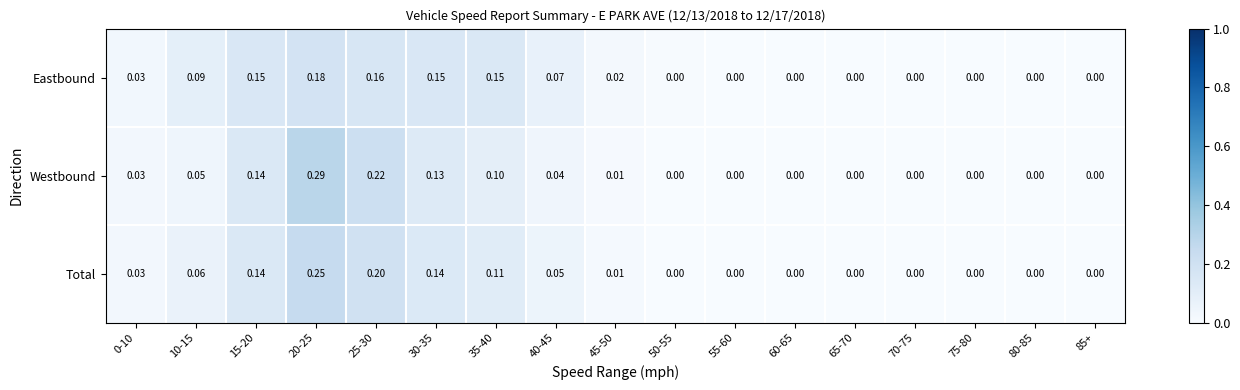

Which series has the largest total across all categories?

Westbound